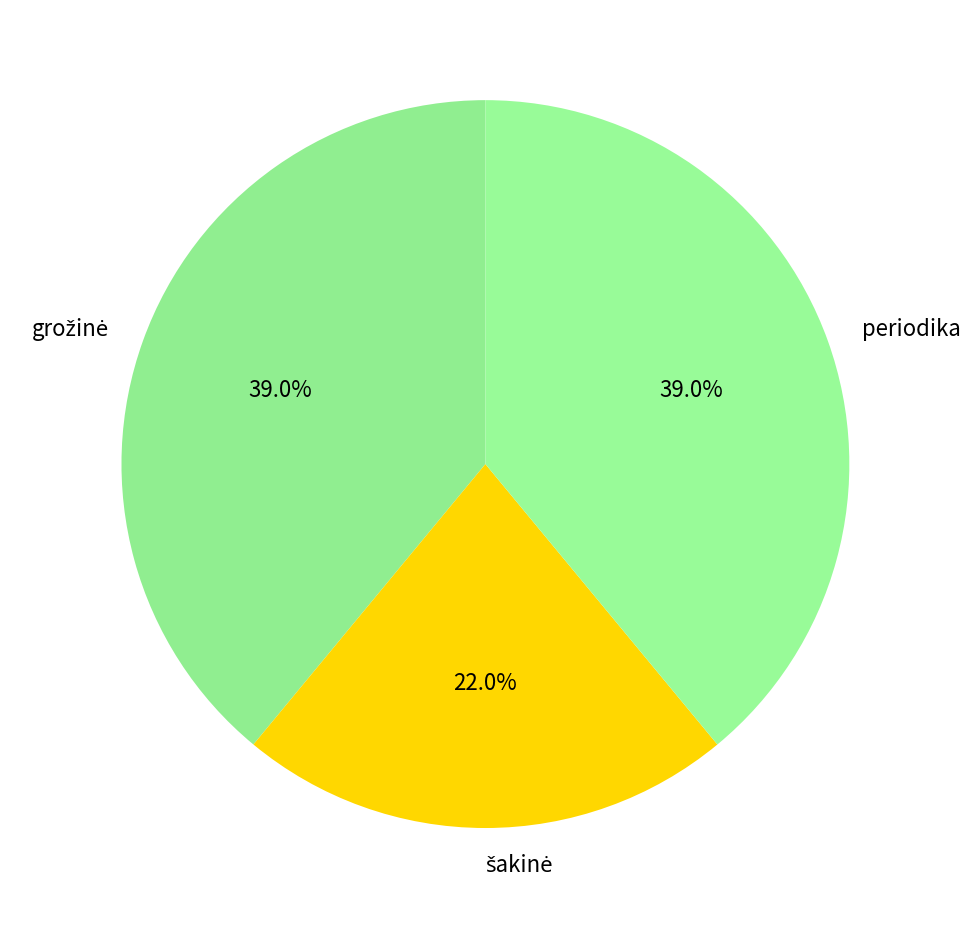

How much of the chart is everything except periodika?

61.0%